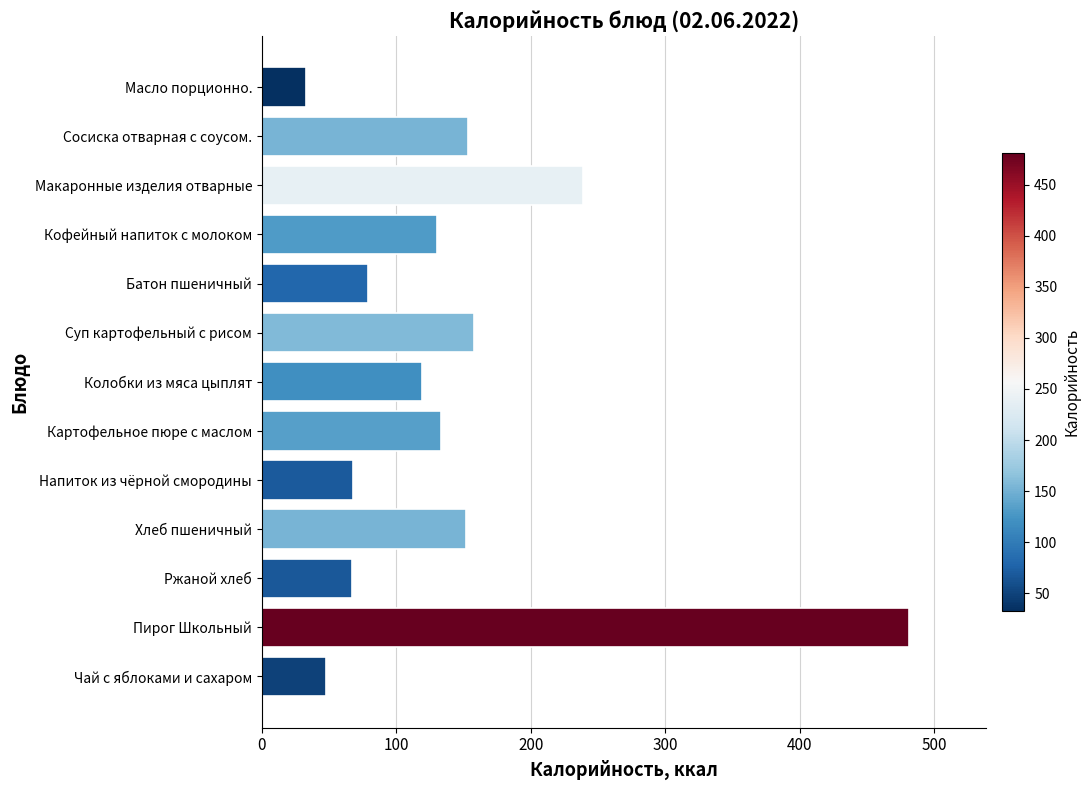

What is the value of the 12th bar from the top?

481